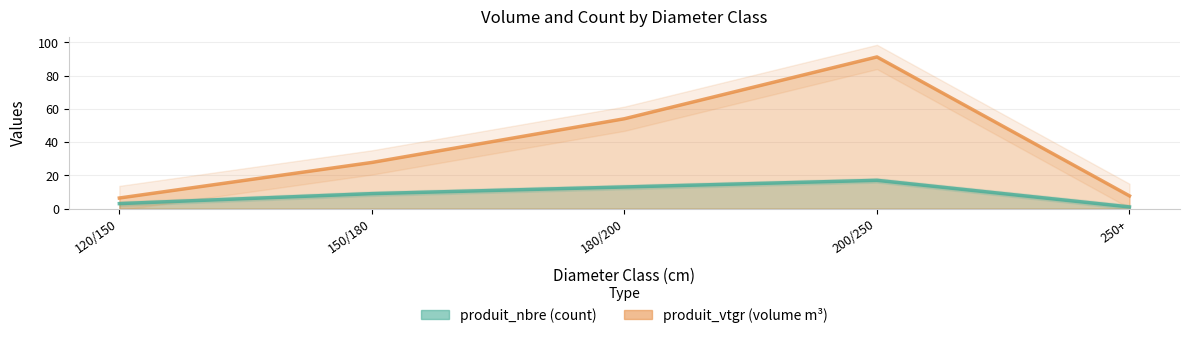

True or false: produit_nbre and produit_vtgr cross at least once.

False